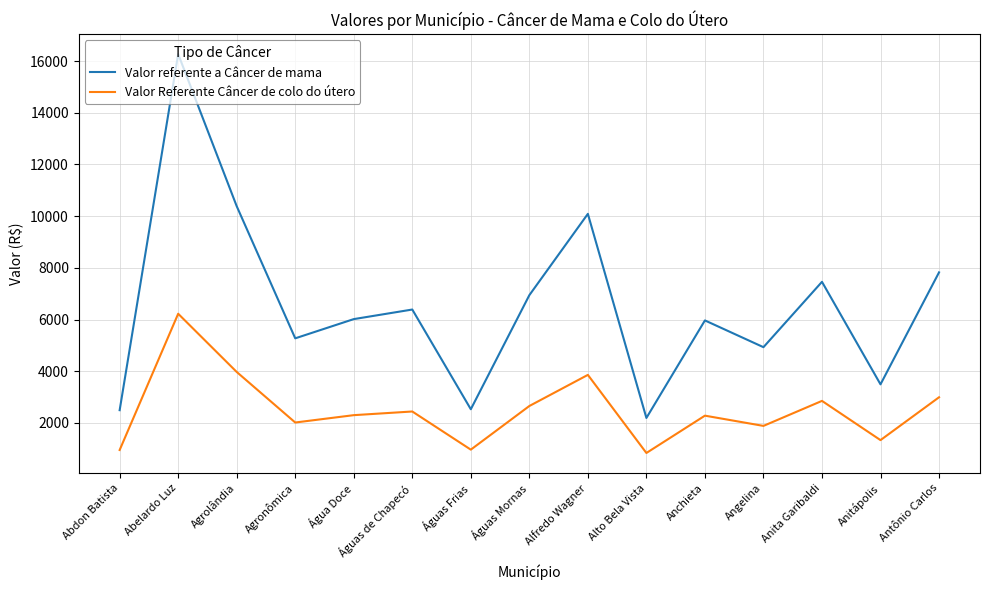

What value does the Valor Referente Câncer de colo do útero series have at Abelardo Luz?

6224.9